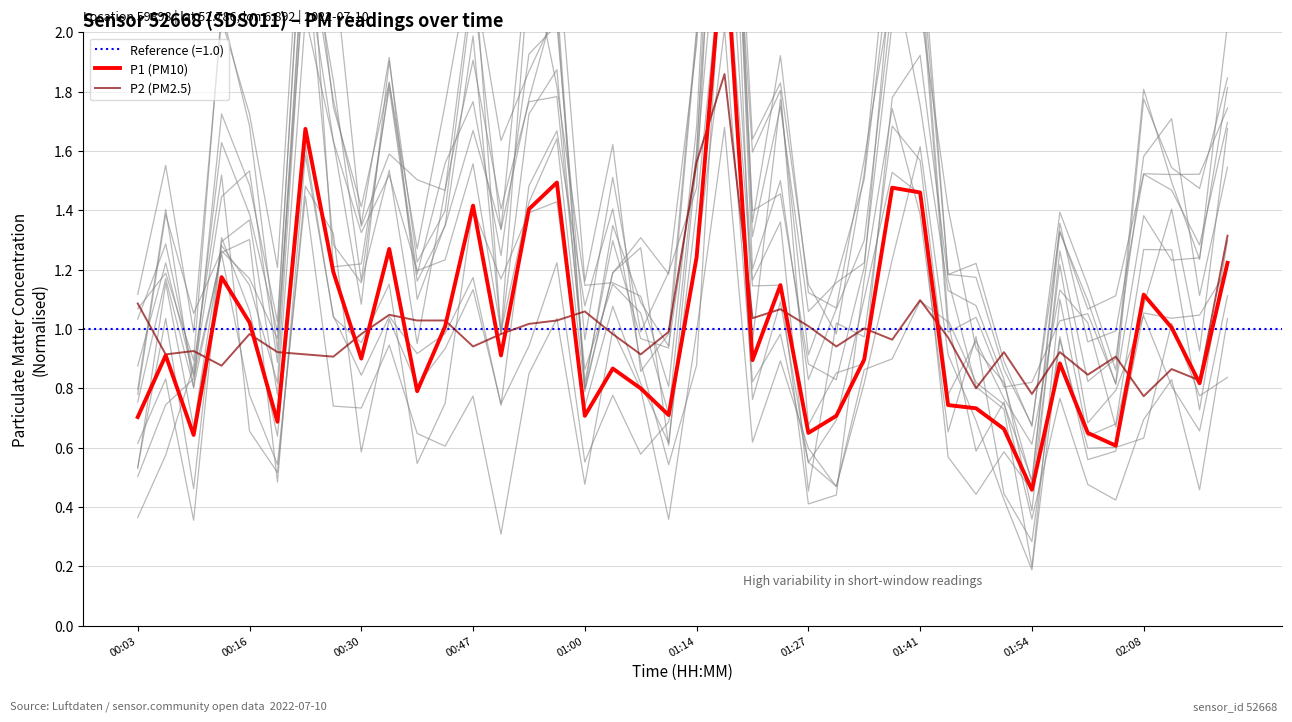

The value of P2 (PM2.5) at 01:14 is 2.0. True or false?

False